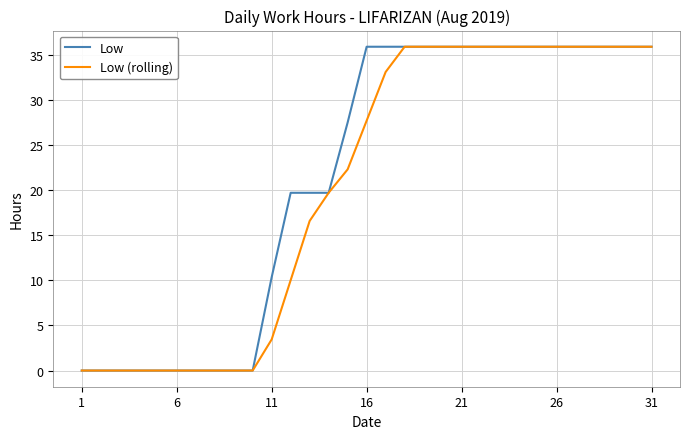

How many lines are shown in the chart?

2